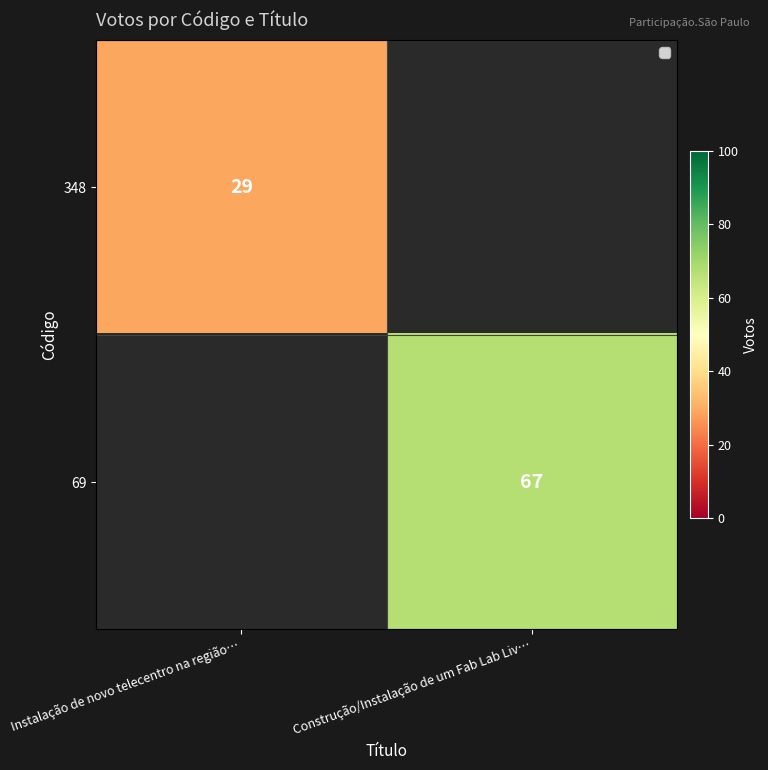

True or false: 69 has a value of 26.4 at Construção/Instalação de um Fab Lab Liv….

False